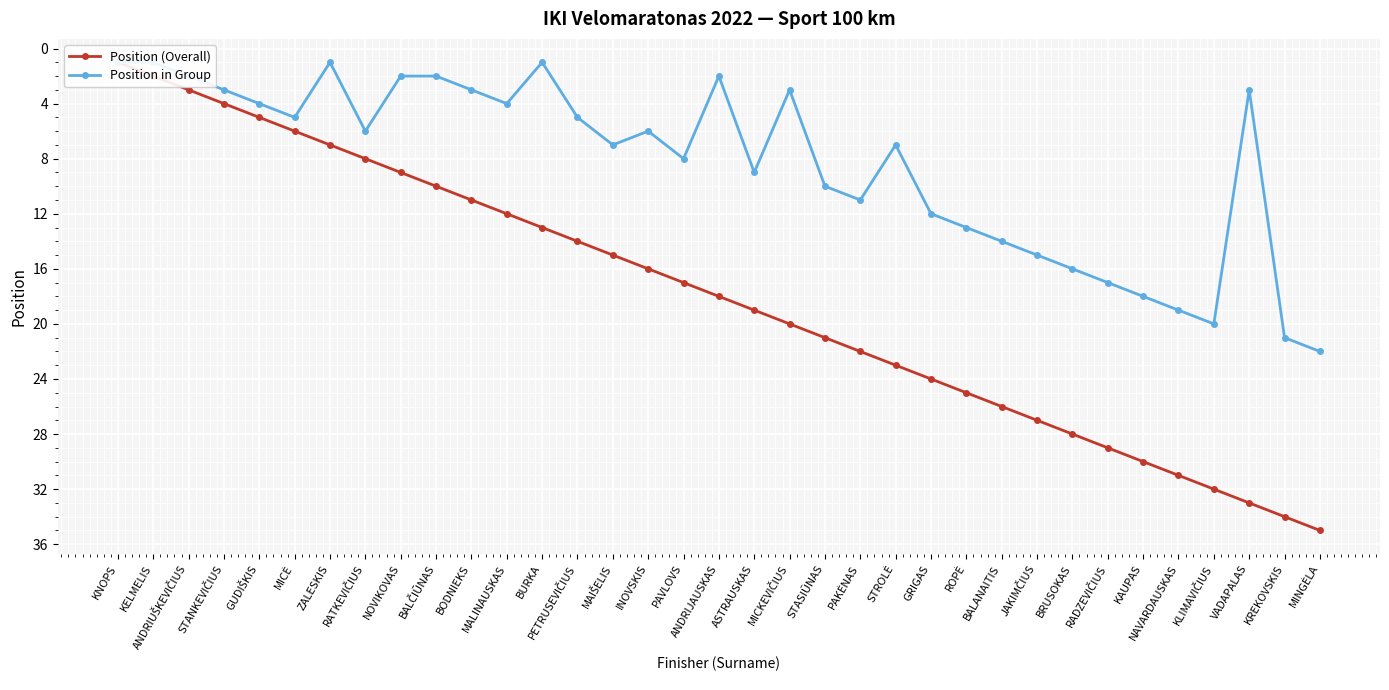

How many lines are shown in the chart?

2